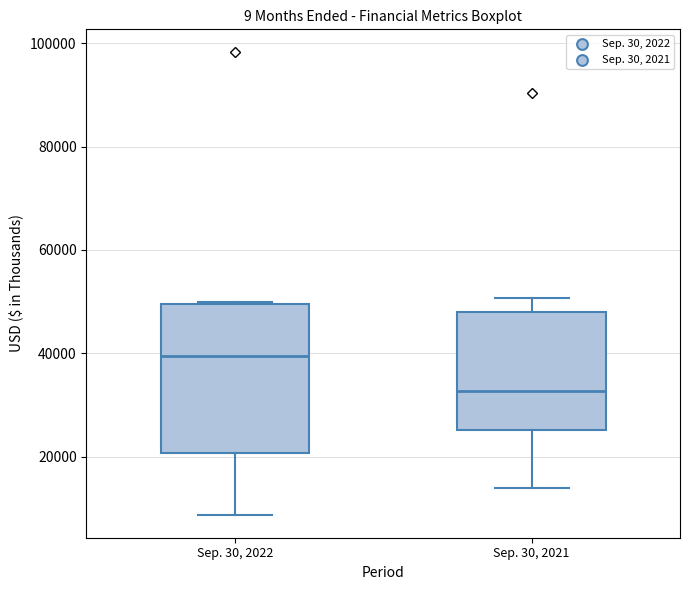

Reading left to right, read every box against the y-axis: the position of its median line, the range the box covers, and the ends of its whiskers. The values are not printed on the chart, so give them approximately, as read against the axis.

Sep. 30, 2022: median 40000, box 20000 to 50000, whiskers 8000 to 50000
Sep. 30, 2021: median 32000, box 26000 to 48000, whiskers 14000 to 50000